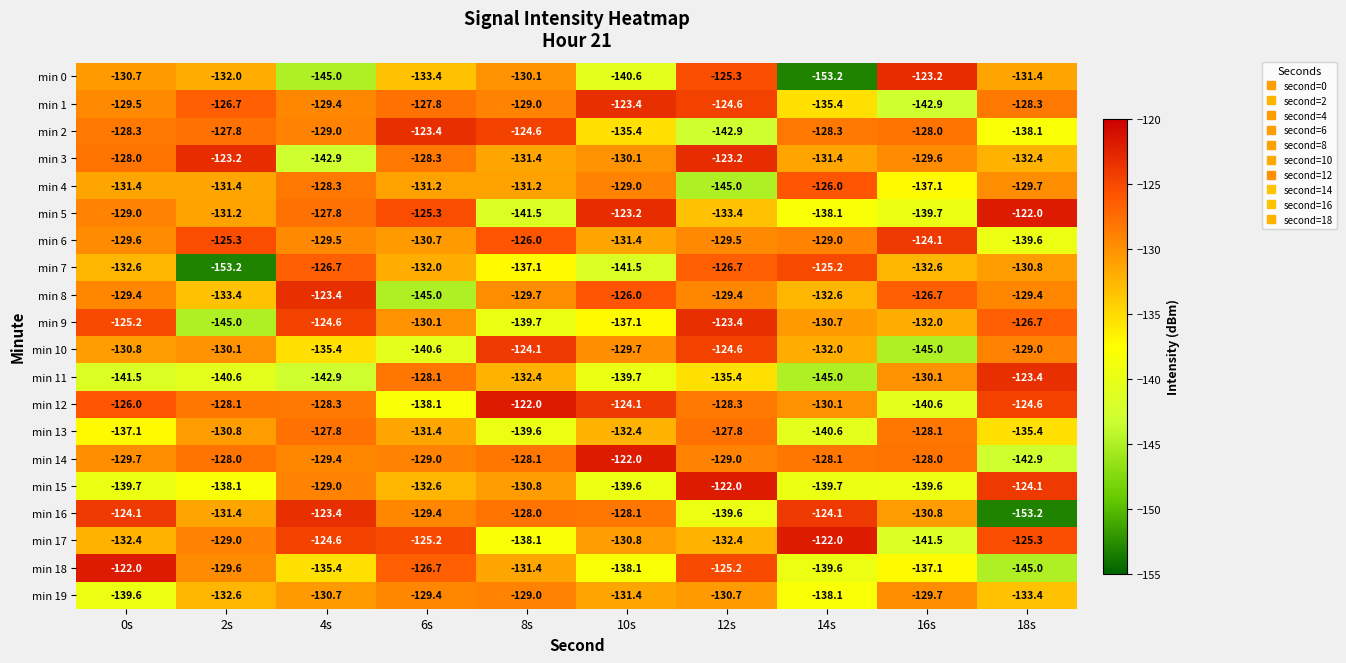

Which series has the largest range (max minus min)?

min 0